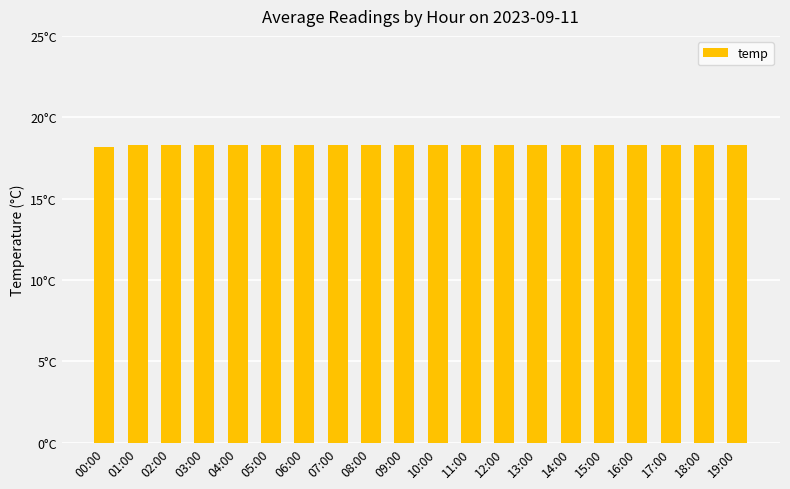

List the labels in order of value, smallest first.

00:00, 01:00, 02:00, 03:00, 04:00, 05:00, 06:00, 07:00, 08:00, 09:00, 10:00, 11:00, 12:00, 13:00, 14:00, 15:00, 16:00, 17:00, 18:00, 19:00